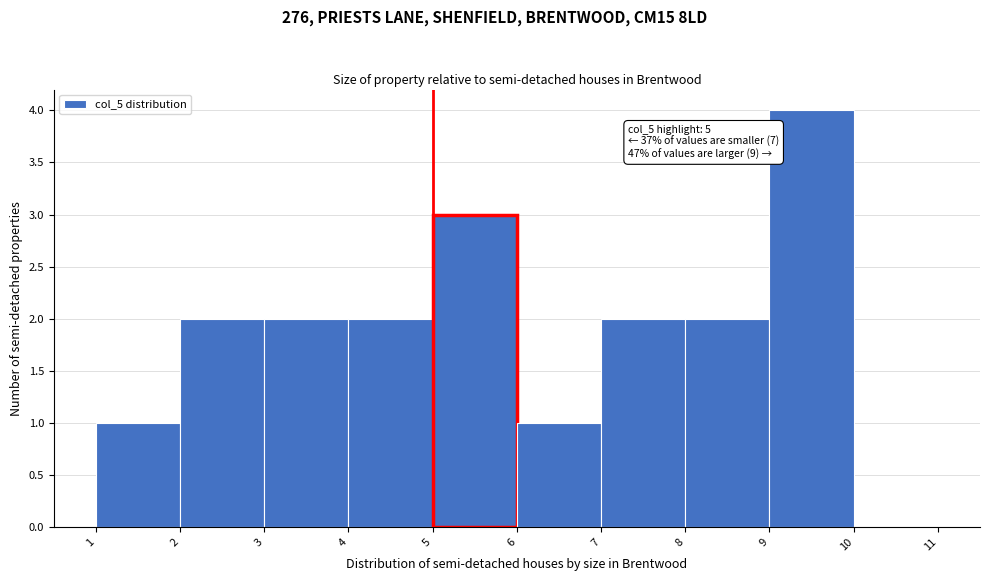

Over which range of the x-axis is the bar tallest?

9 to 10